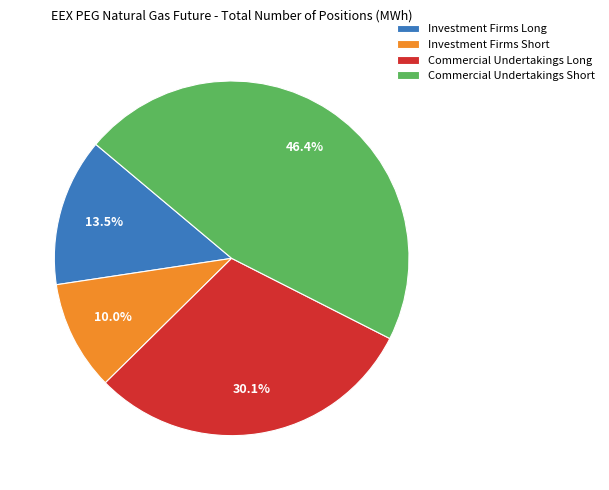

How many slices are in this pie chart?

4